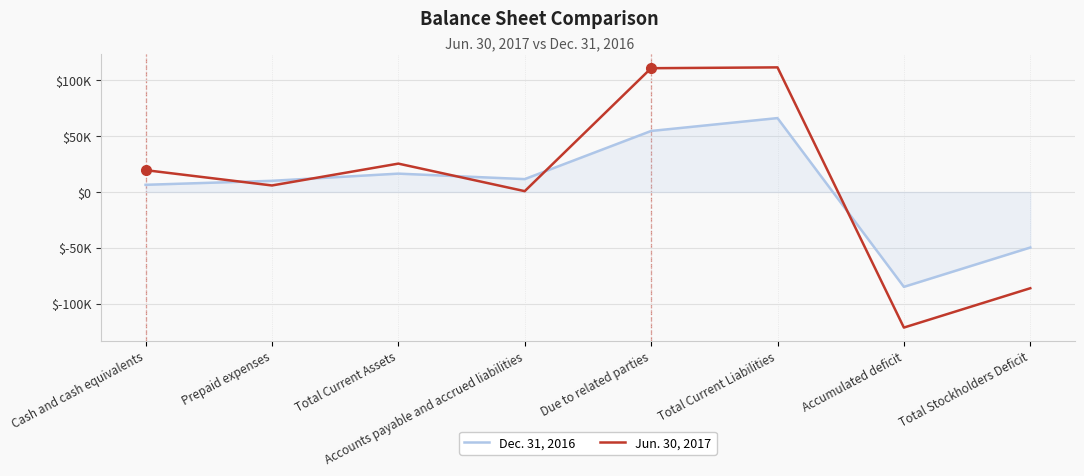

What is the minimum value shown in the chart?

-121321